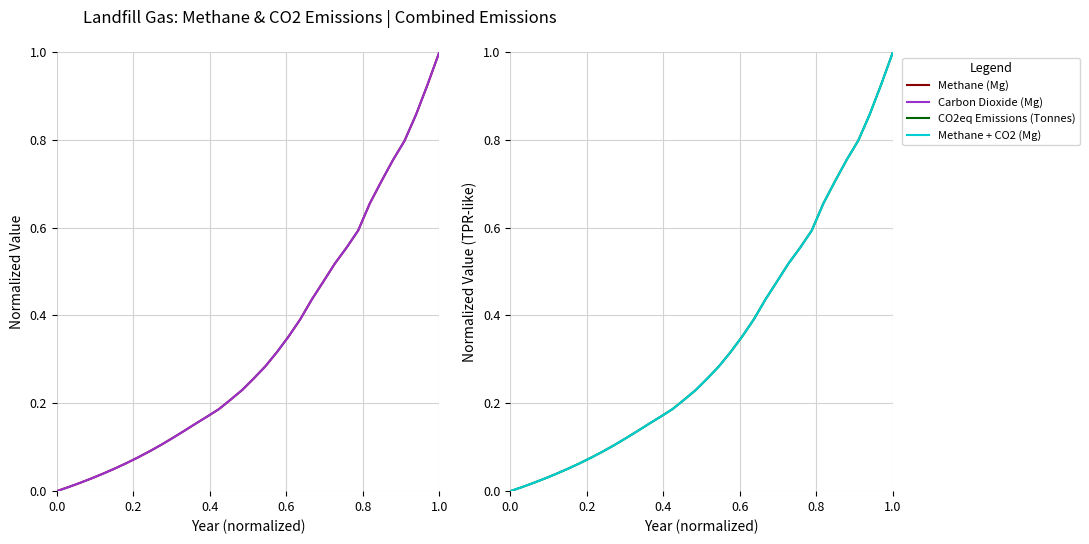

Which category has the highest value in the Methane + CO2 (Mg) series?

1.0